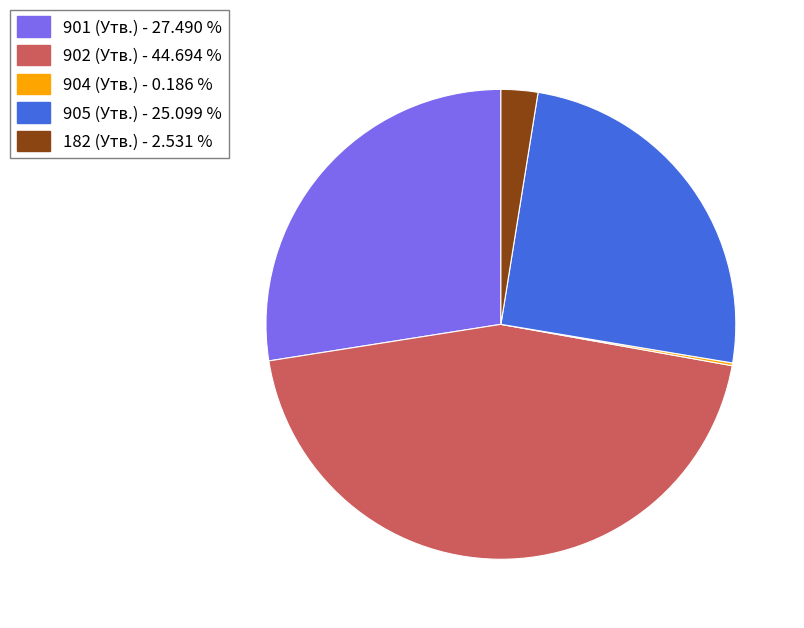

Is the sum of 902 (Утв.) and 905 (Утв.) greater than half?

Yes